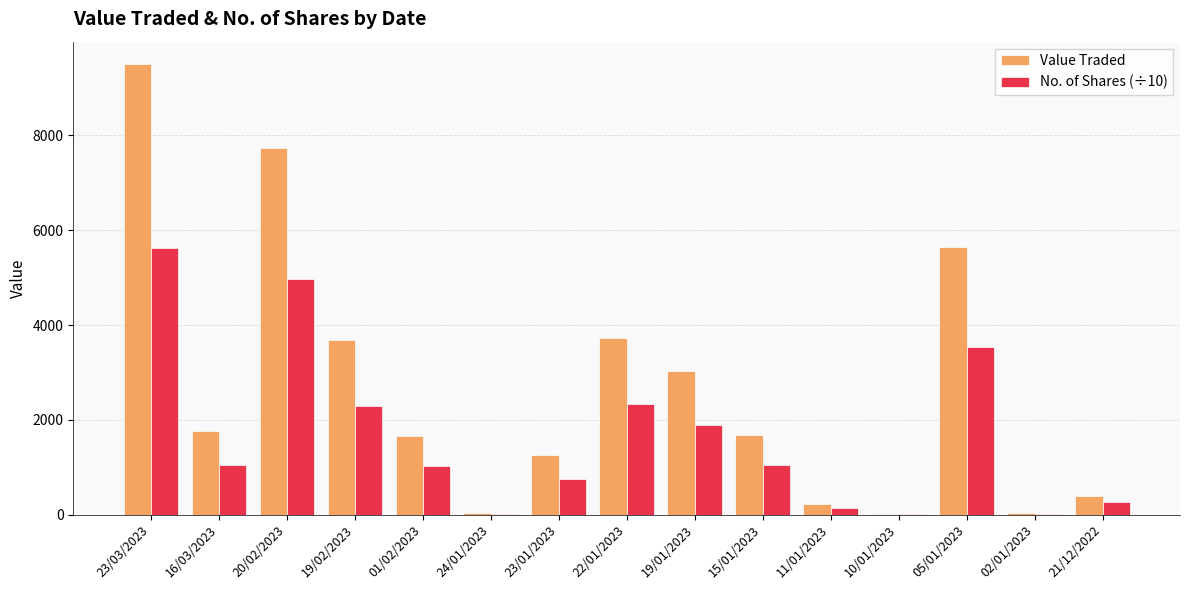

What value does the No. of Shares (÷10) series have at 20/02/2023?

4965.0